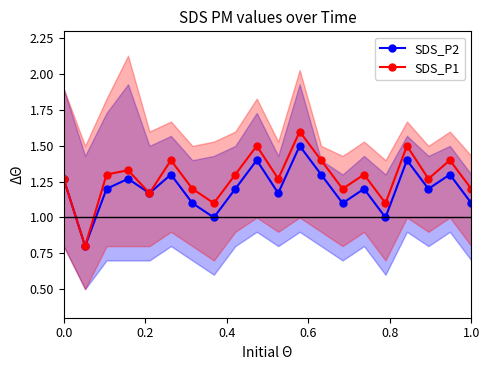

True or false: SDS_P1 has more than 0 points higher than both neighbors.

True